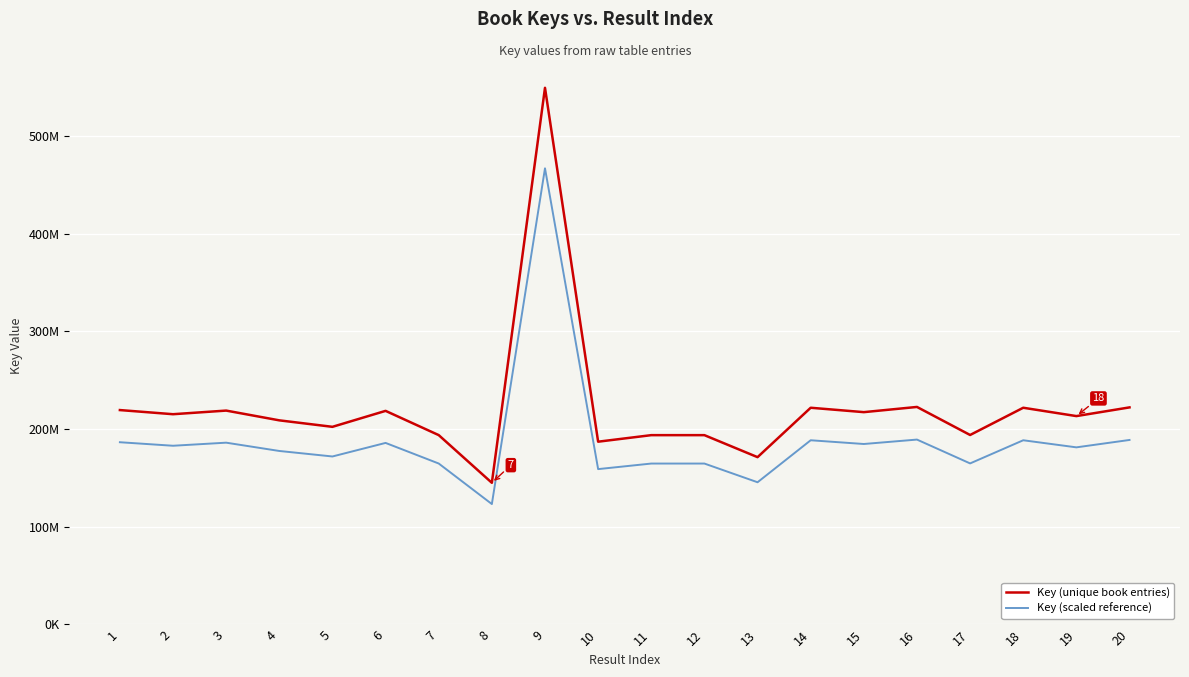

Reading left to right, what are all the values shown in this chart?

Key (unique book entries): 1=219481434	2=215241291	3=218950125	4=208959196	5=202330038	6=218660167	7=193851435	8=145032633	9=549338801	10=187110057	11=193806237	12=193806405	13=171282247	14=221852345	15=217354660	16=222680264	17=193971616	18=221855244	19=213319787	20=222222745
Key (scaled reference): 1=186559218	2=182955097	3=186107606	4=177615316	5=171980532	6=185861141	7=164773719	8=123277738	9=466937980	10=159043548	11=164735301	12=164735444	13=145589909	14=188574493	15=184751461	16=189278224	17=164875873	18=188576957	19=181321818	20=188889333